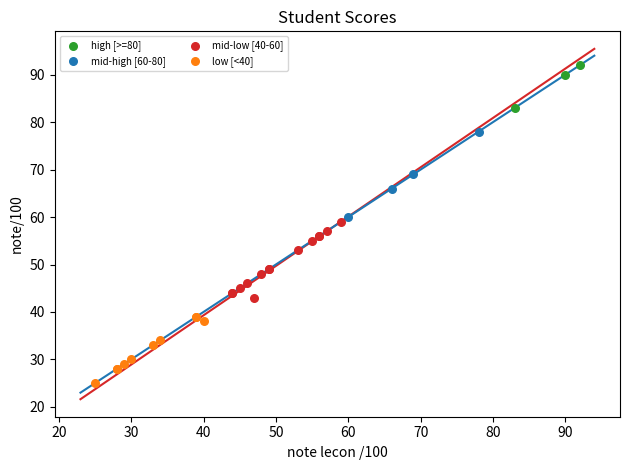

Which series contains the highest Y value?

high [>=80]